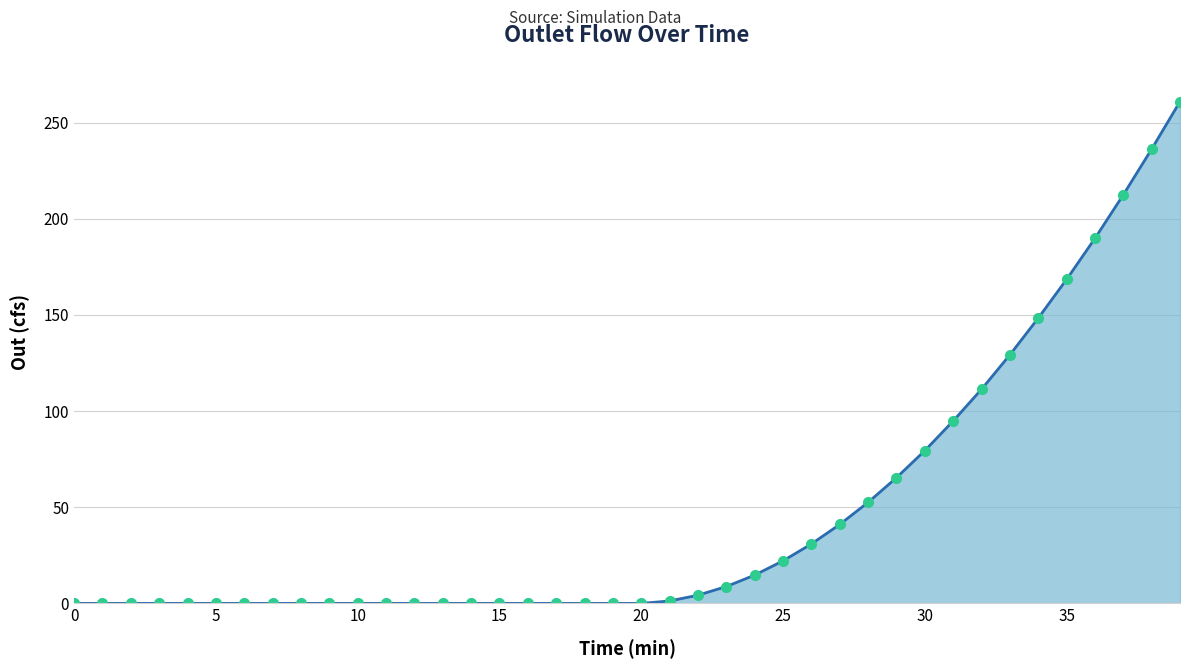

What is the difference between the maximum and minimum values?

260.9